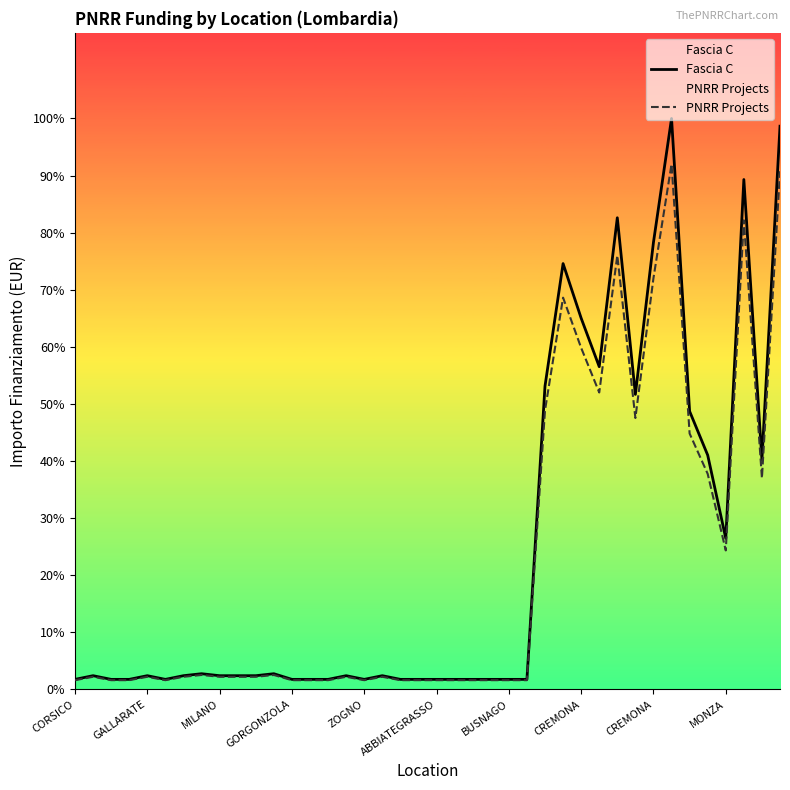

Between 10 and 11, which series saw the biggest shift?

Fascia C